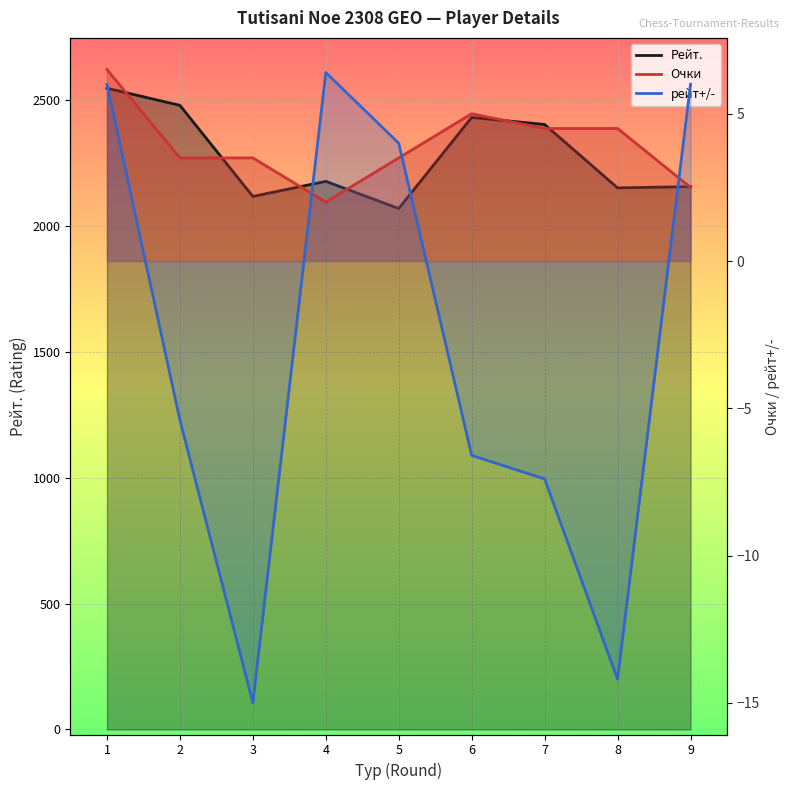

What are all the series names shown in the legend?

Рейт., Очки, рейт+/-